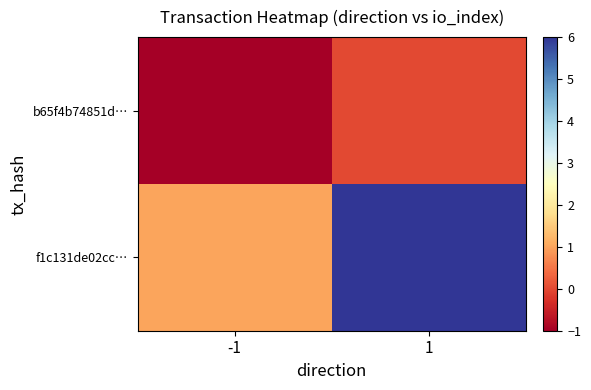

How many data points does each series have?

2